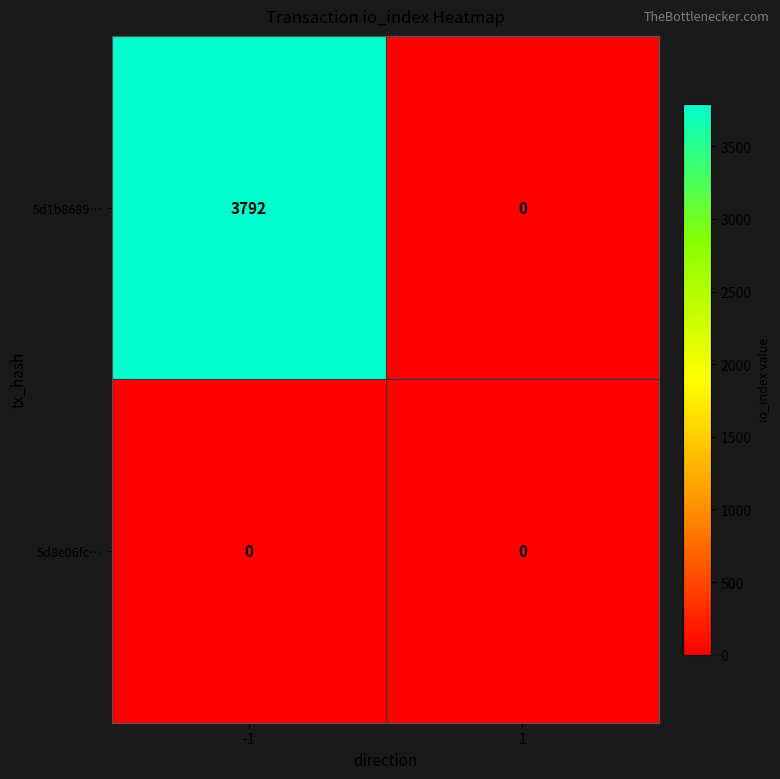

Which series has the largest range (max minus min)?

5d1b8689…